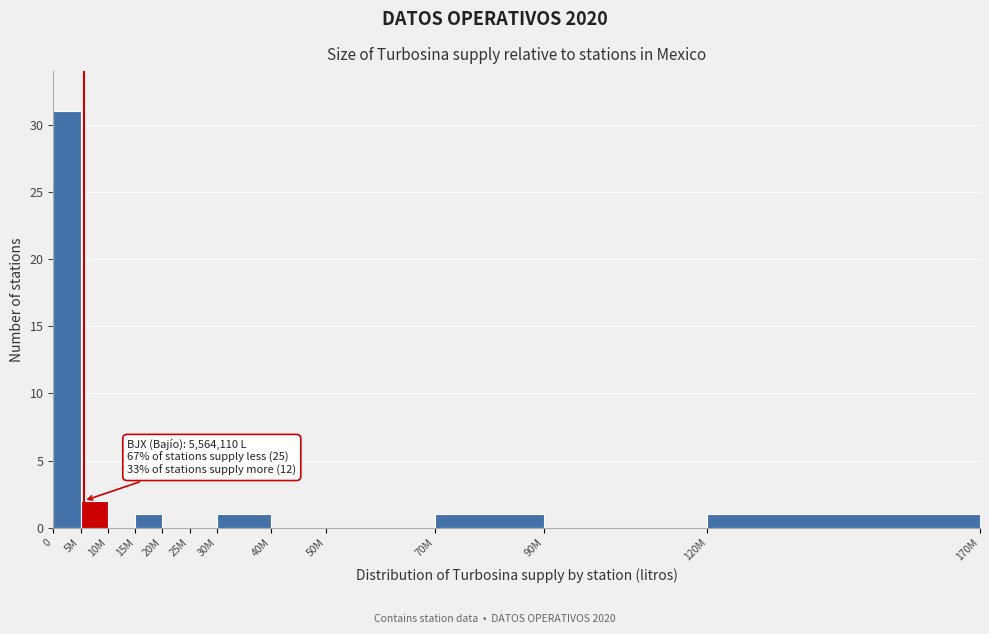

Reading left to right, list all the values displayed in this chart.

0=31	5M=2	10M=0	15M=1	20M=0	25M=0	30M=1	40M=0	50M=0	70M=1	90M=0	120M=1